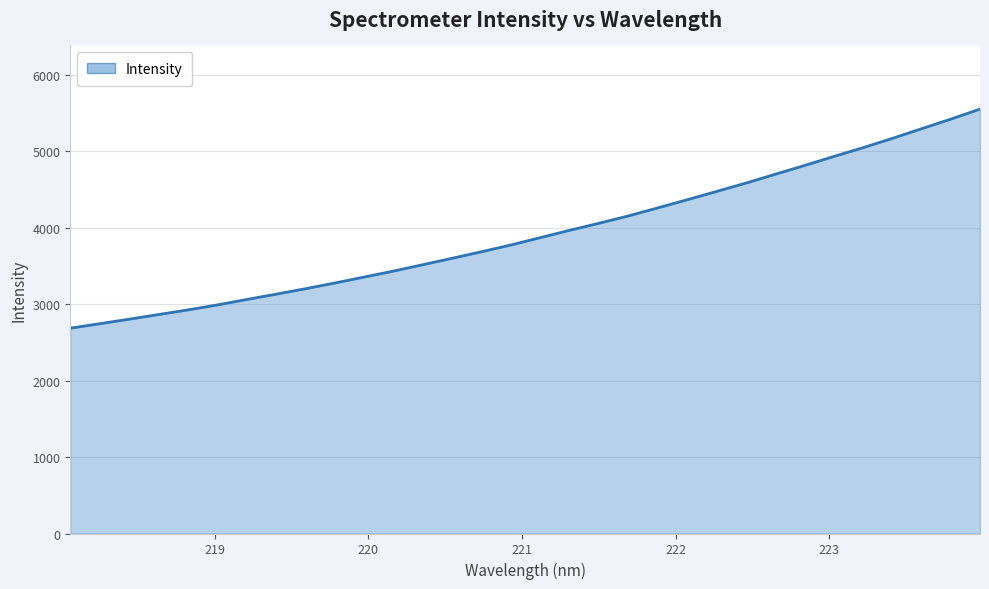

What is the difference between the maximum and minimum values?

2865.3